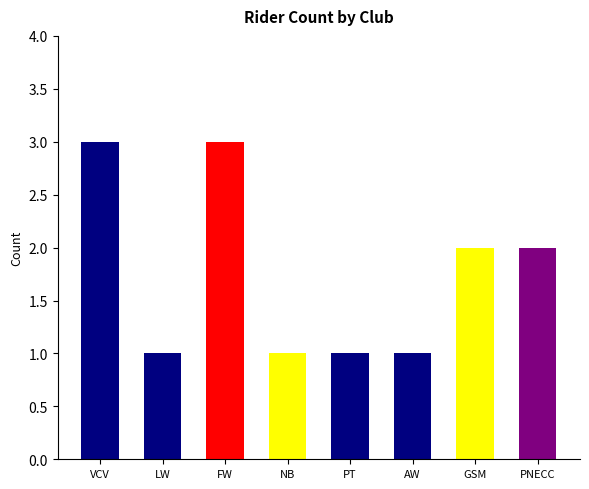

Count the number of categories in the chart.

8